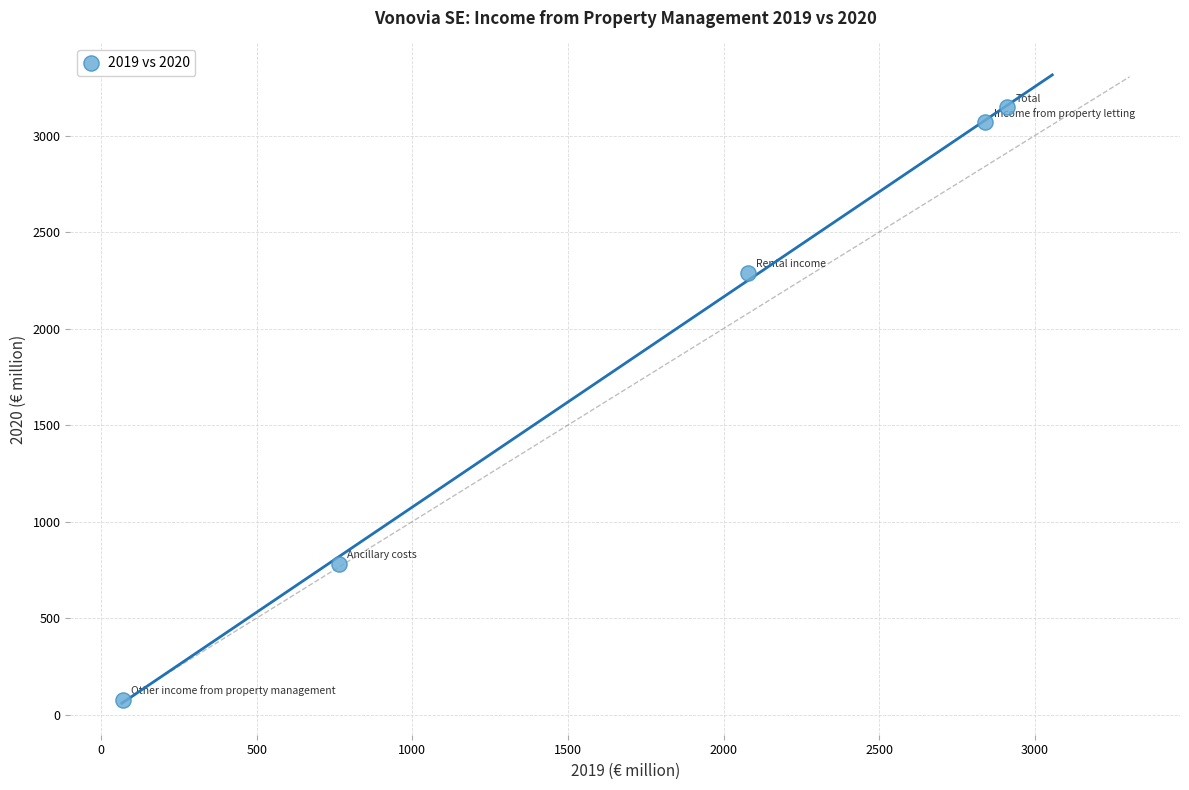

What Y value in the scatter plot is closest to 1612?

2288.5